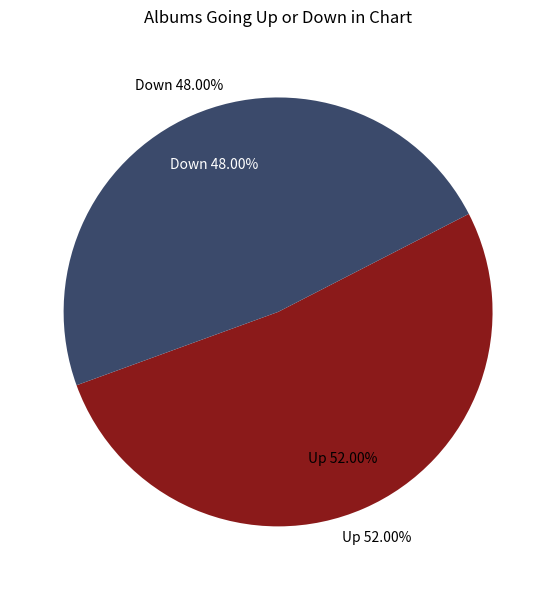

To the nearest percent, what percentage of the pie is up?

52%